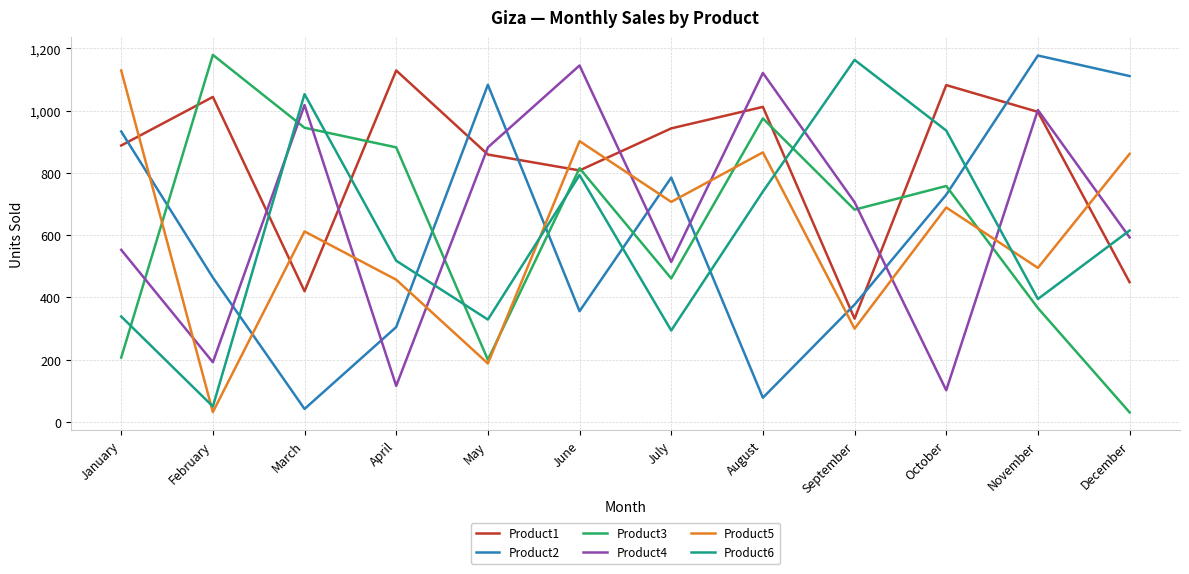

Where do Product4 and Product1 first cross each other?

February and March